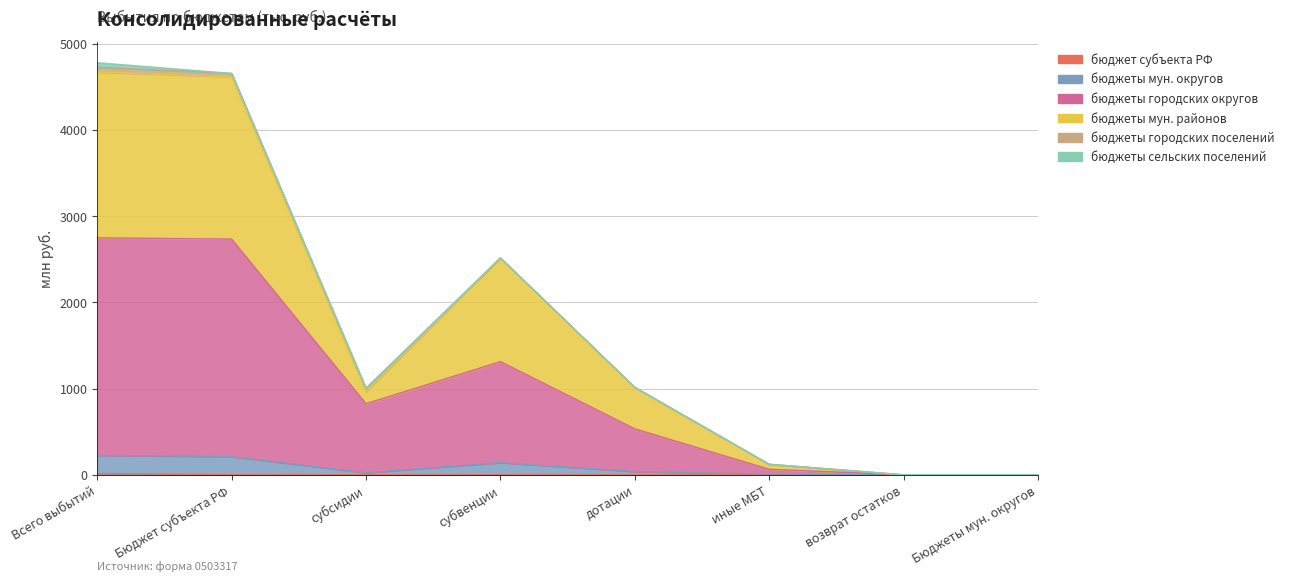

How many values in бюджеты мун. районов are above zero?

7